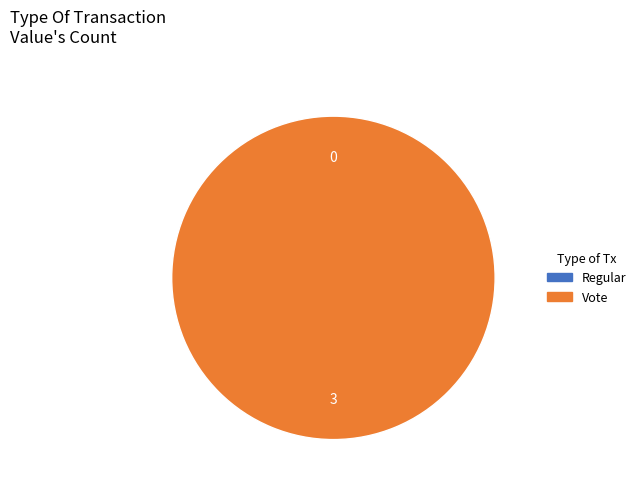

Which slice is the smallest?

Regular